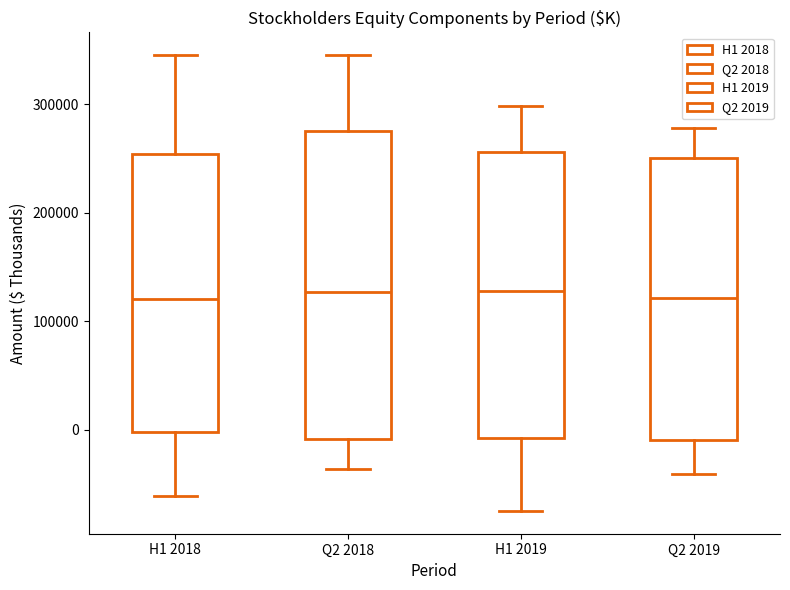

Comparing the boxes themselves (not the whiskers), which one is the tallest?

Q2 2018